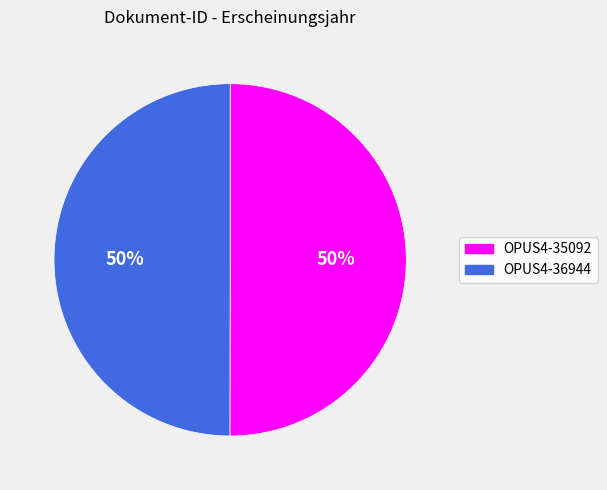

What percentage is the OPUS4-36944 slice, to the nearest percent?

50%